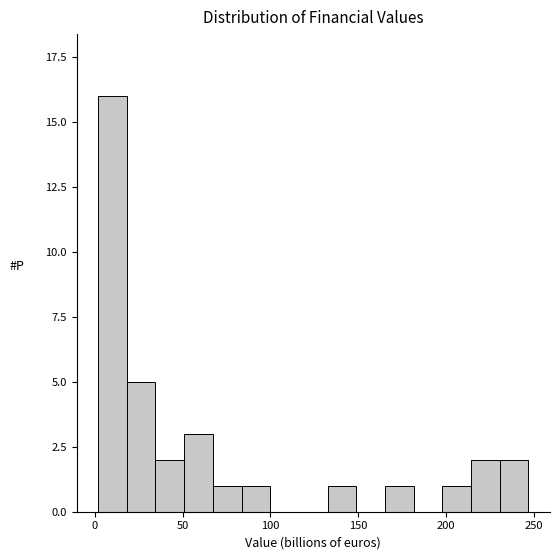

Around what value on the x-axis is the tallest bar? Give the approximate position of its centre, as read against the axis.

10